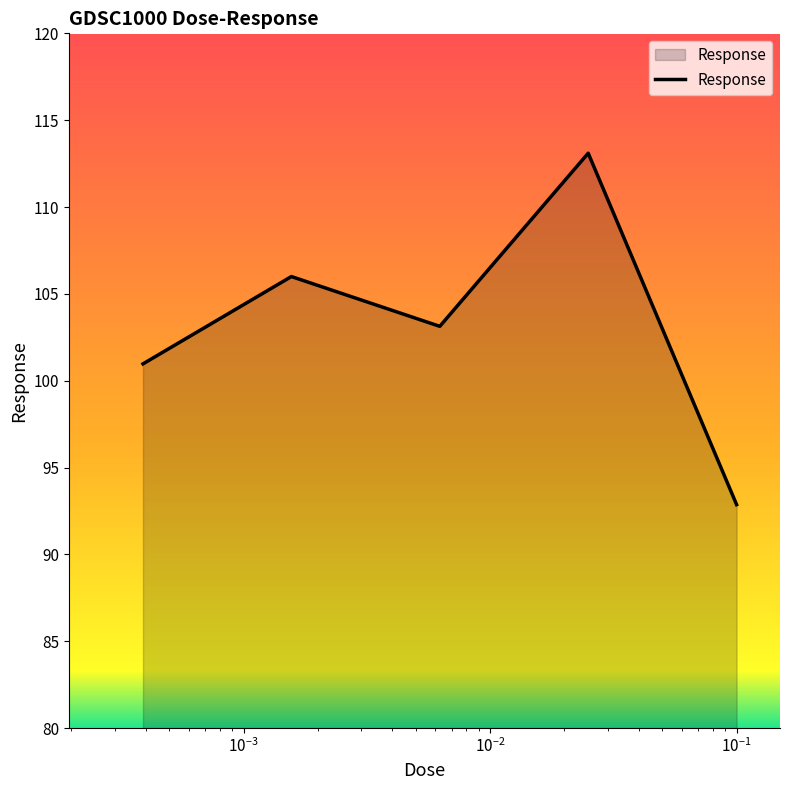

True or false: there are more than 0 points higher than both neighbors.

True